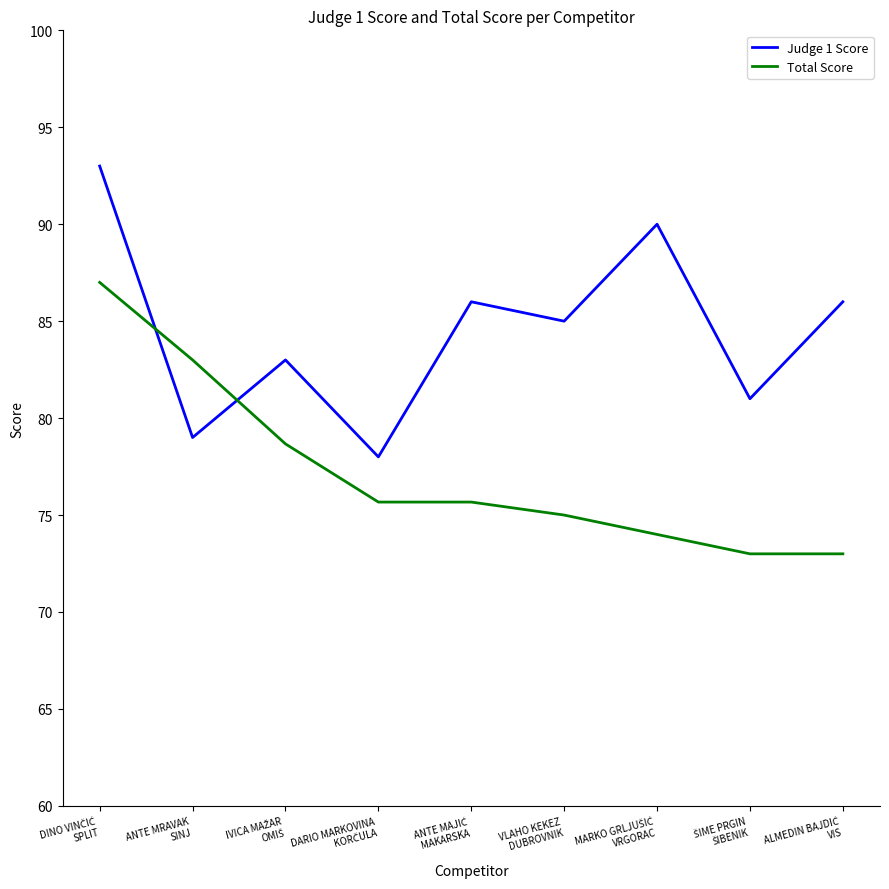

What is the highest value of the Total Score series?

87.0